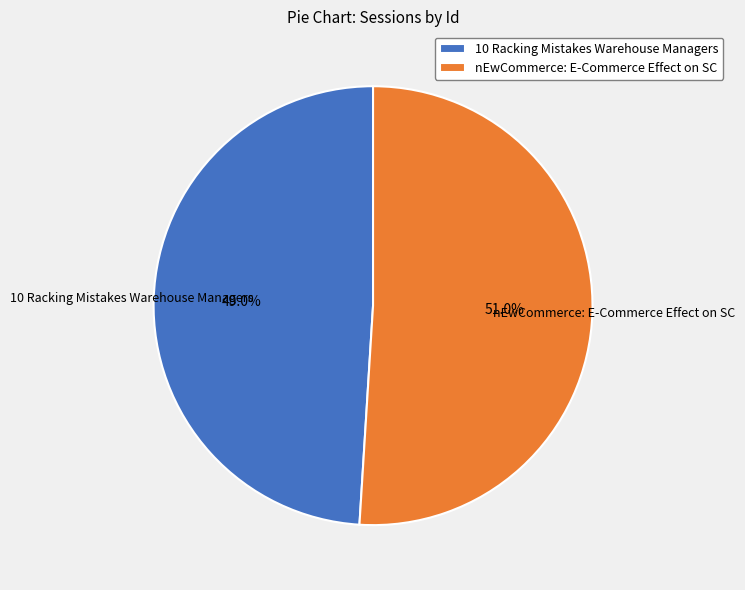

Rank the categories by value from lowest to highest.

10 Racking Mistakes Warehouse Managers, nEwCommerce: E-Commerce Effect on SC